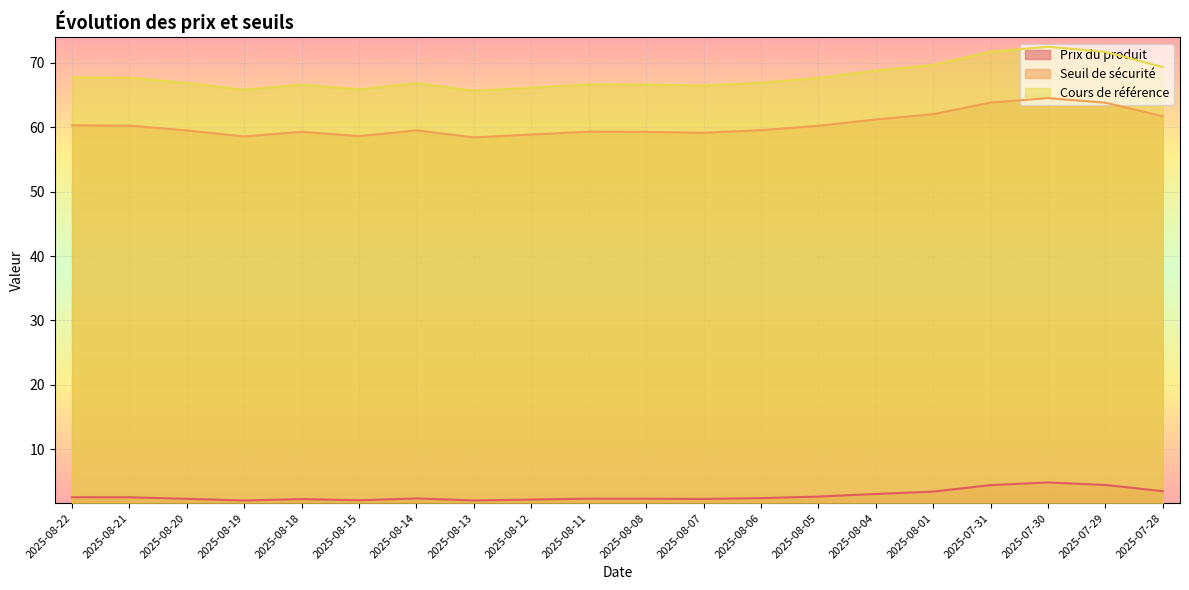

What is the sum of the Prix du produit values at 2025-08-06 and 2025-07-30?

7.3